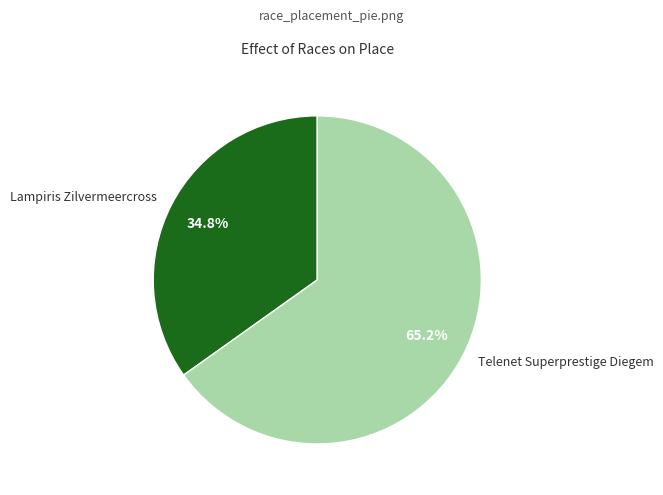

What is the total percentage of Telenet Superprestige Diegem and Lampiris Zilvermeercross?

100.0%